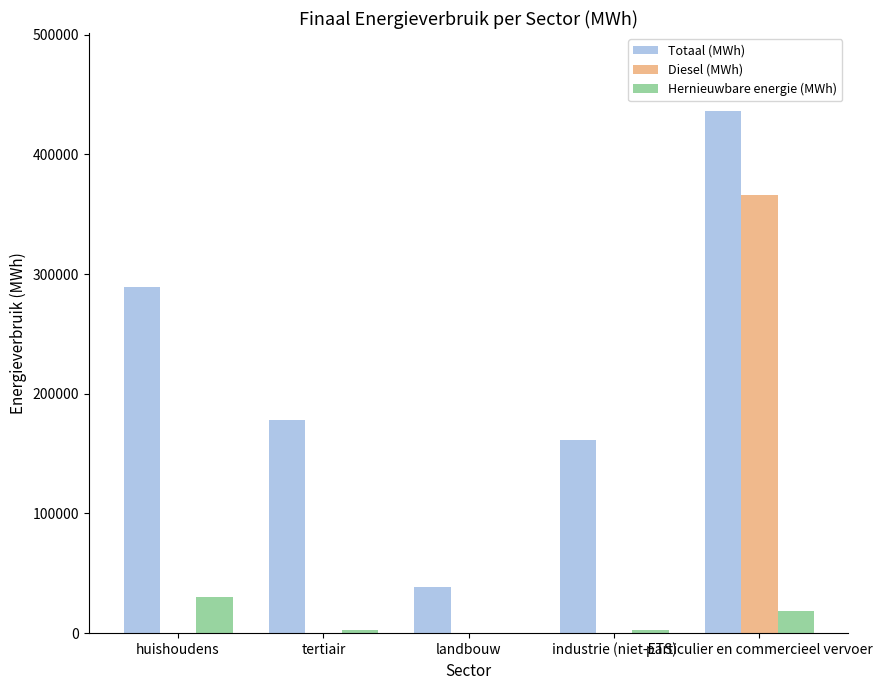

At which category is the sum across all series the highest?

particulier en commercieel vervoer